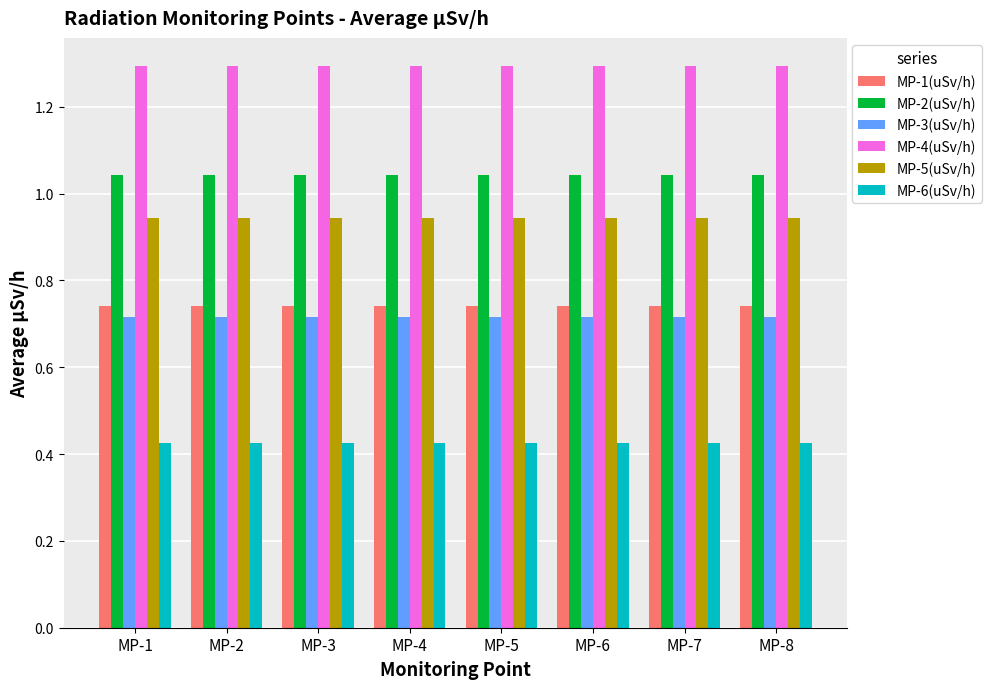

What is the sum of the MP-3(uSv/h) values at MP-6 and MP-2?

1.4